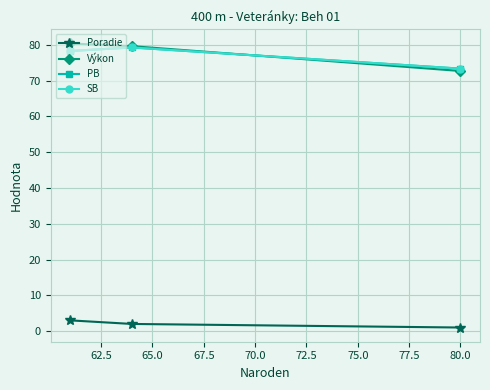

Is this an area chart (filled region under the line)?

No